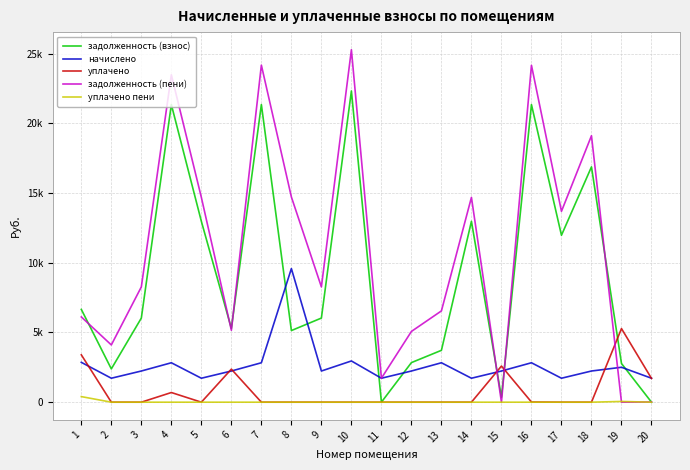

Is this an area chart (filled region under the line)?

No